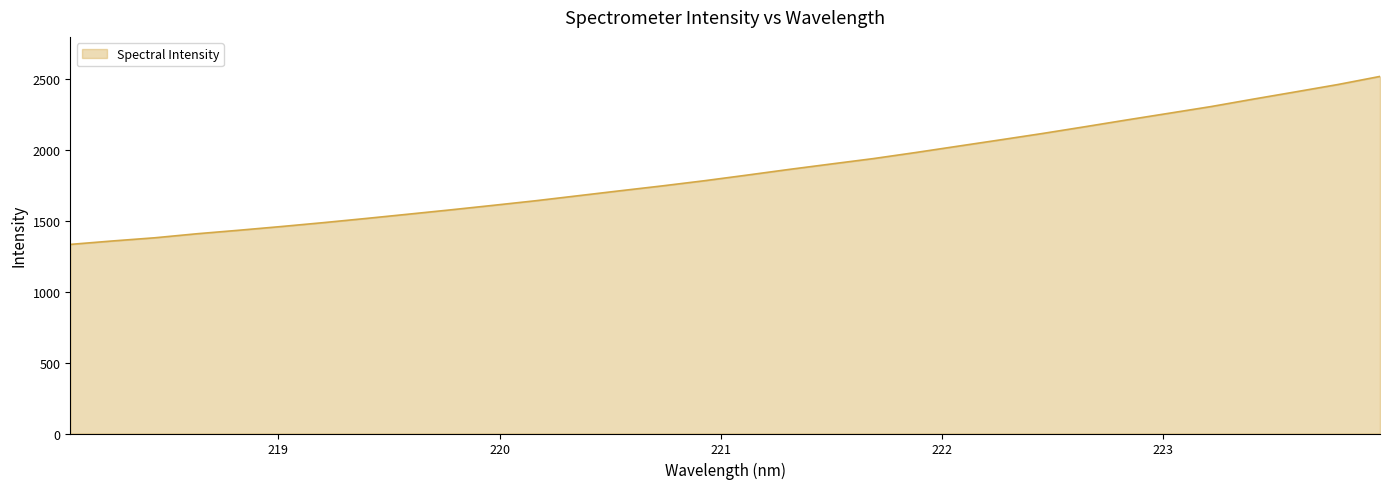

What is the minimum value shown in the chart?

1335.0